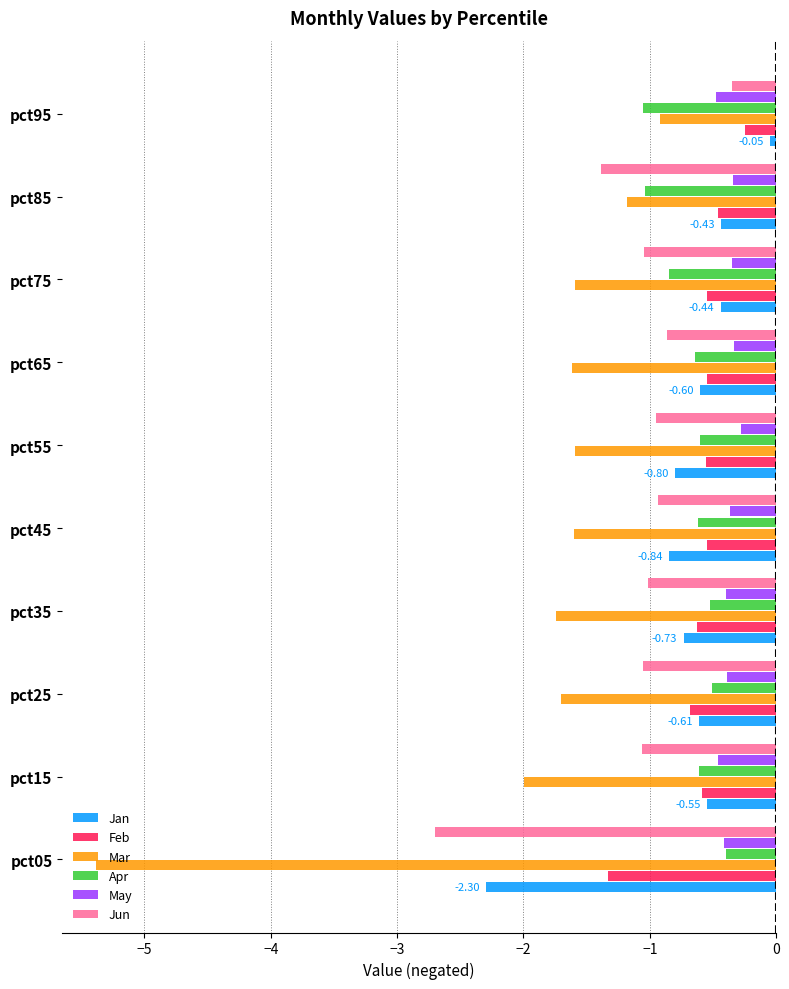

At how many categories does at least one series exceed -4?

10